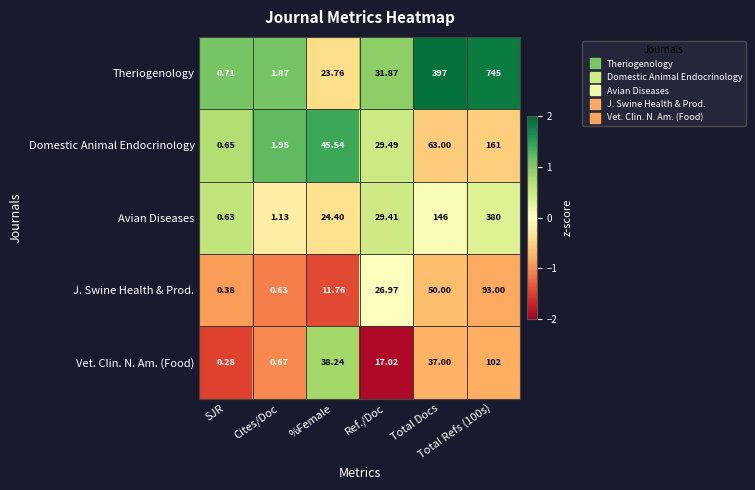

List the series in order of their peak value, highest first.

Theriogenology, Avian Diseases, Domestic Animal Endocrinology, Vet. Clin. N. Am. (Food), J. Swine Health & Prod.